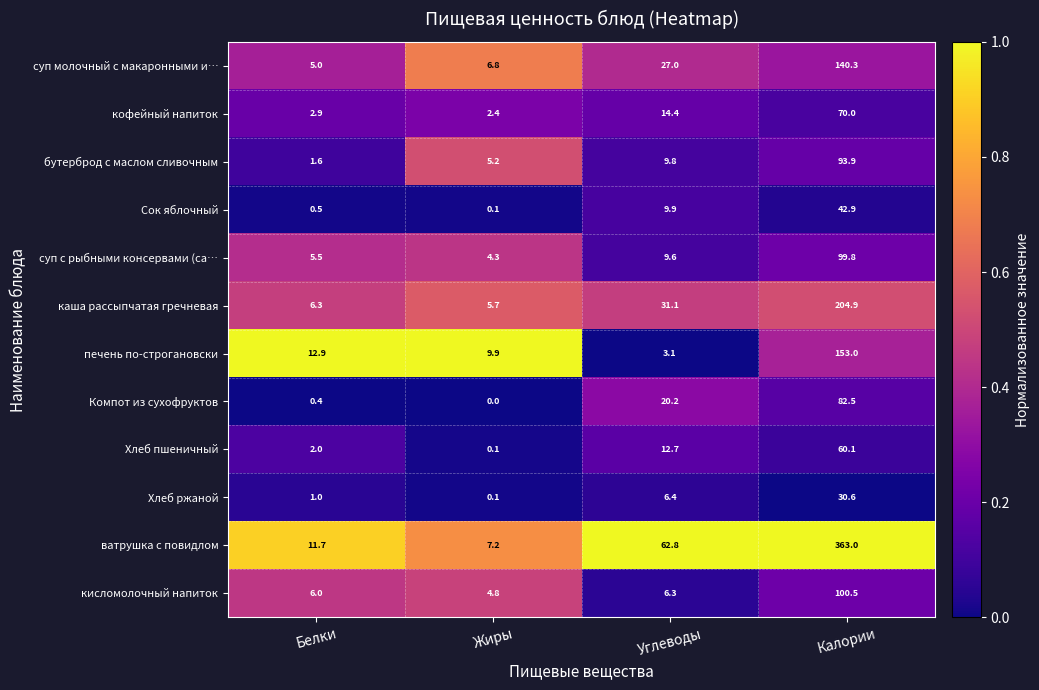

Rank the series at Углеводы from highest to lowest value.

ватрушка с повидлом, каша рассыпчатая гречневая, суп молочный с макаронными и…, Компот из сухофруктов, кофейный напиток, Хлеб пшеничный, Сок яблочный, бутерброд с маслом сливочным, суп с рыбными консервами (са…, Хлеб ржаной, кисломолочный напиток, печень по-строгановски